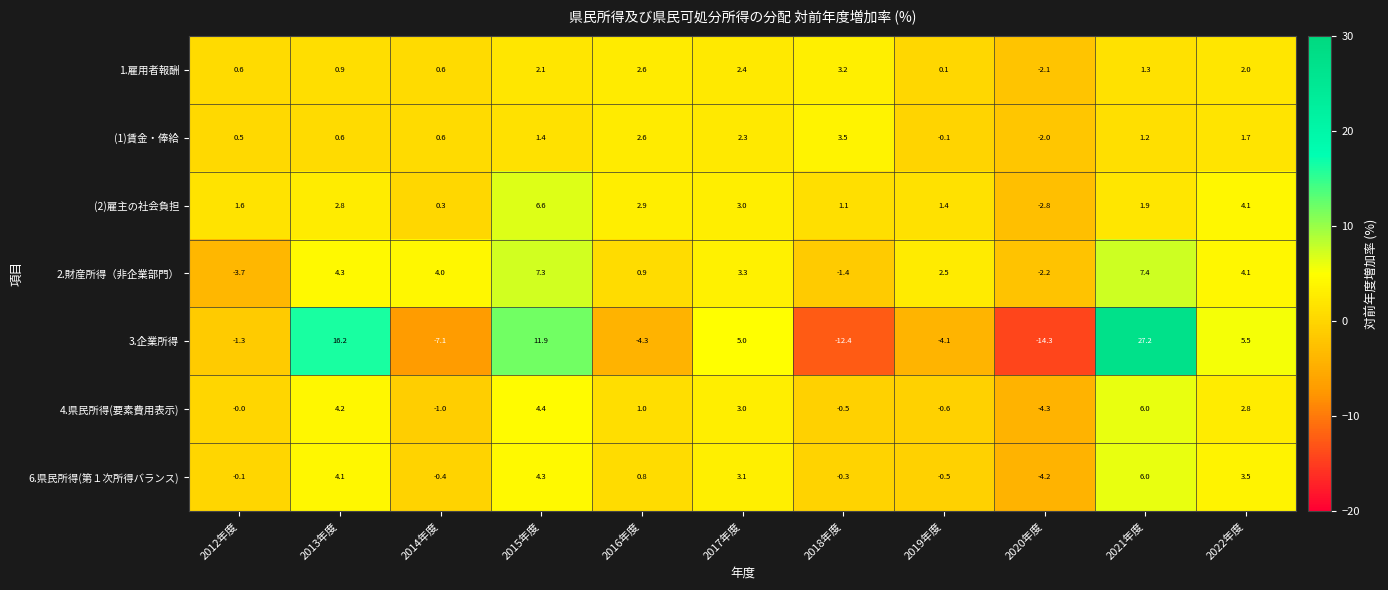

What is the difference between the (2)雇主の社会負担 values at 2021年度 and 2020年度?

4.7